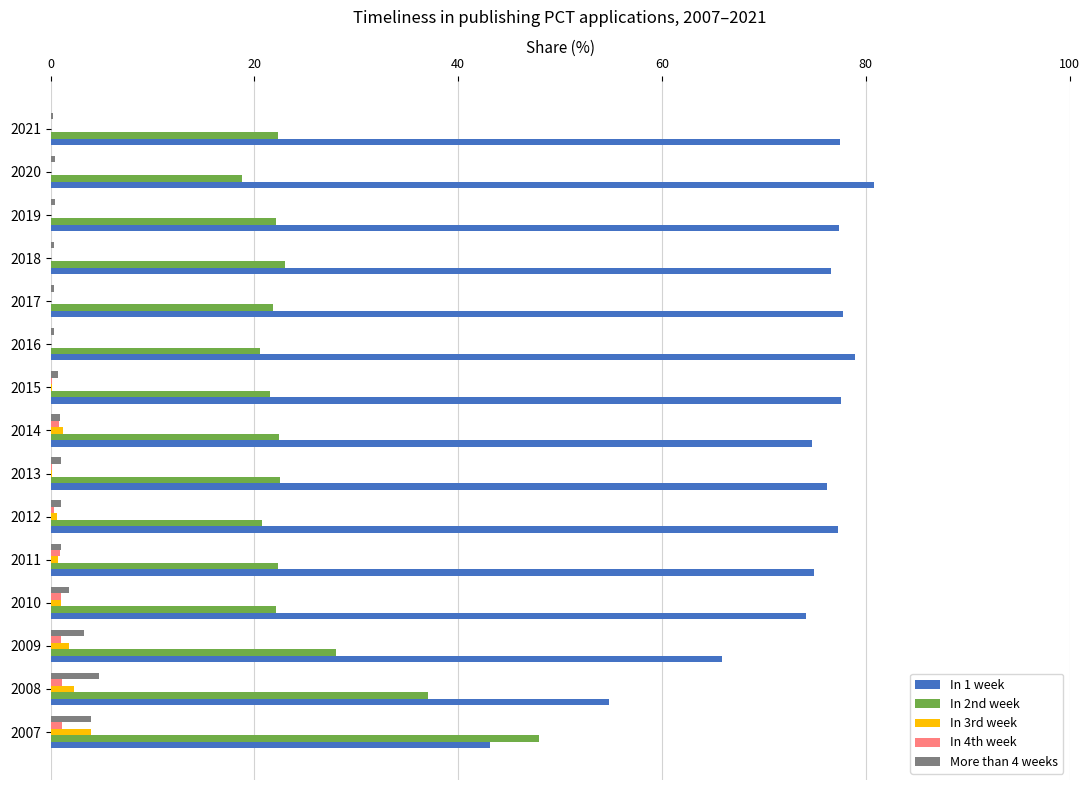

What is the highest value of the In 1 week series?

80.8